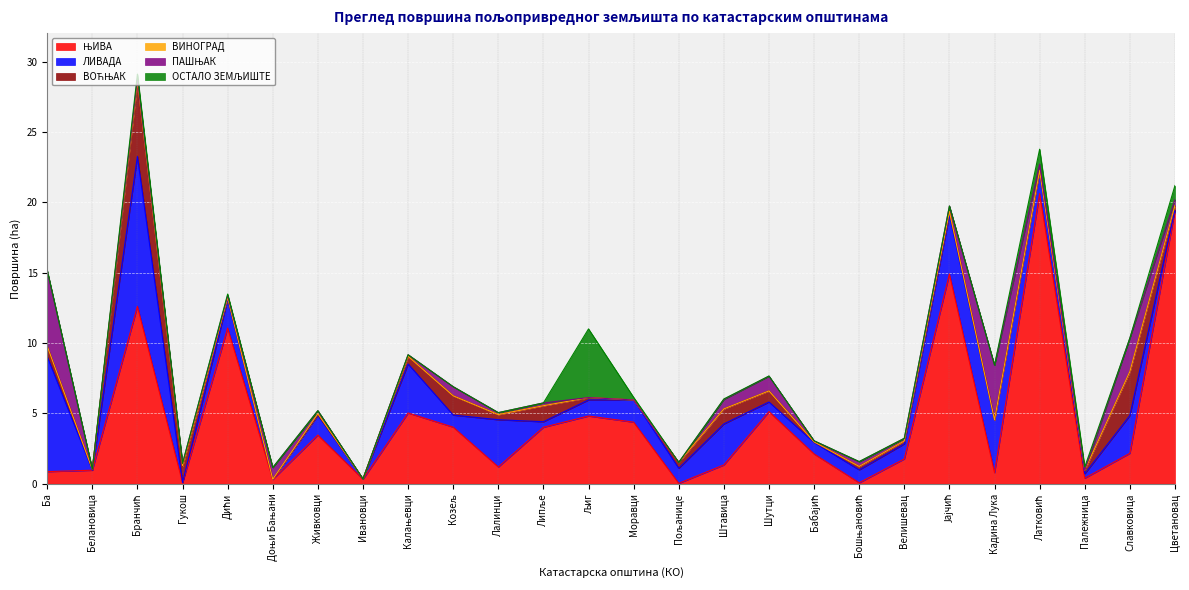

Does the chart display data point markers on the line(s)?

No